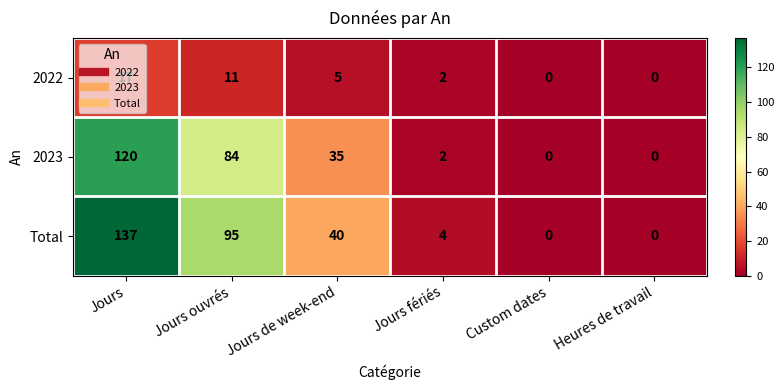

At how many categories does at least one series exceed 81?

2